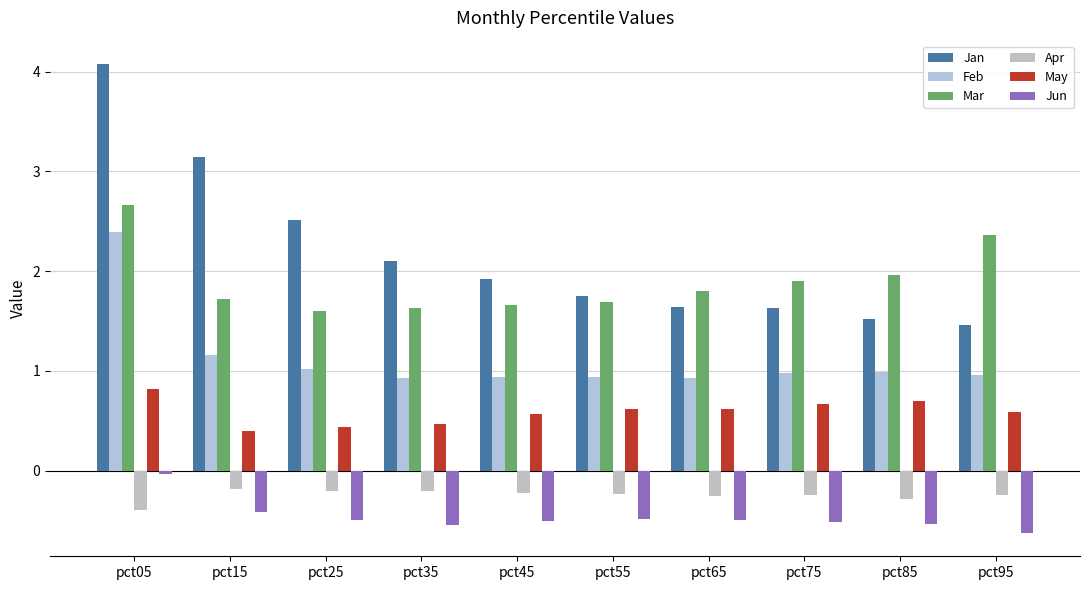

How many bars are there in total?

60